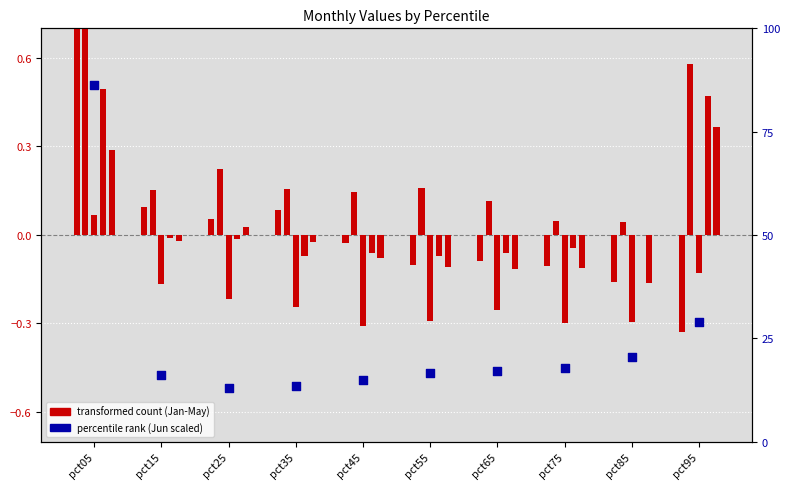

Which series contains the highest Y value?

Jun (scaled)